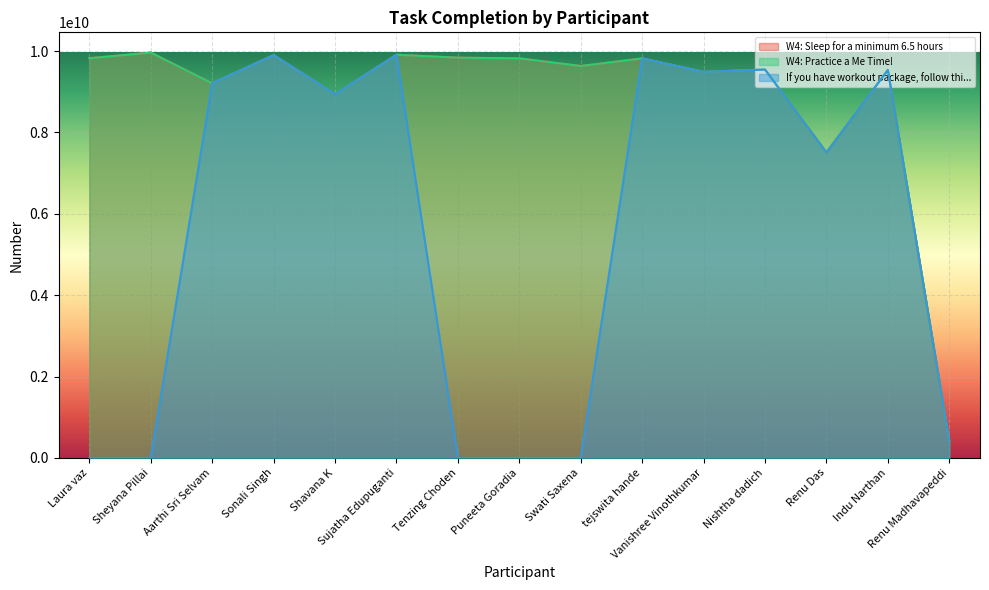

How many positive values does the If you have workout package, follow thi... series have?

10